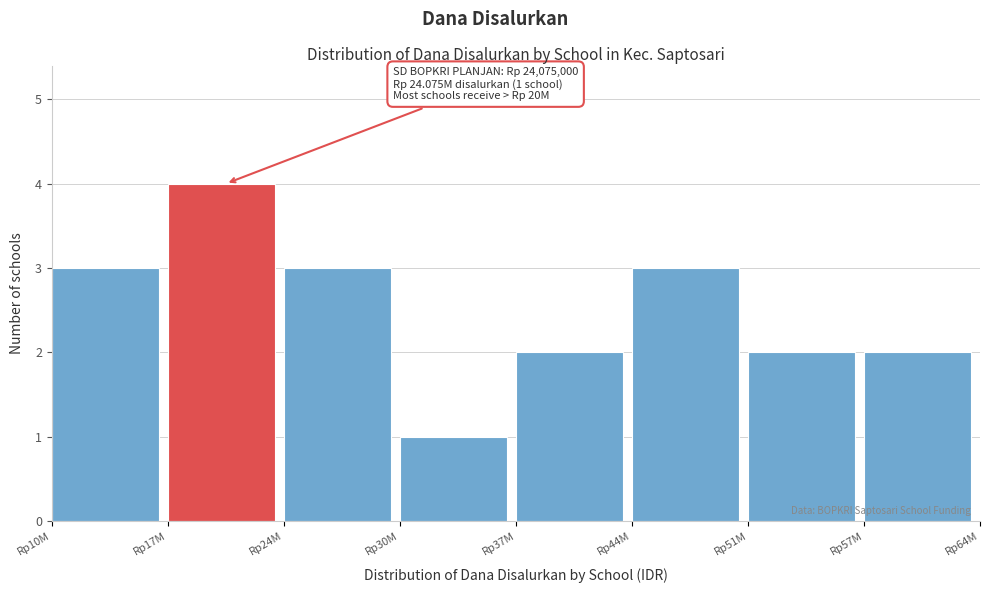

Reading left to right, transcribe all the data shown in this chart.

Rp10M=3	Rp17M=4	Rp24M=3	Rp30M=1	Rp37M=2	Rp44M=3	Rp51M=2	Rp57M=2